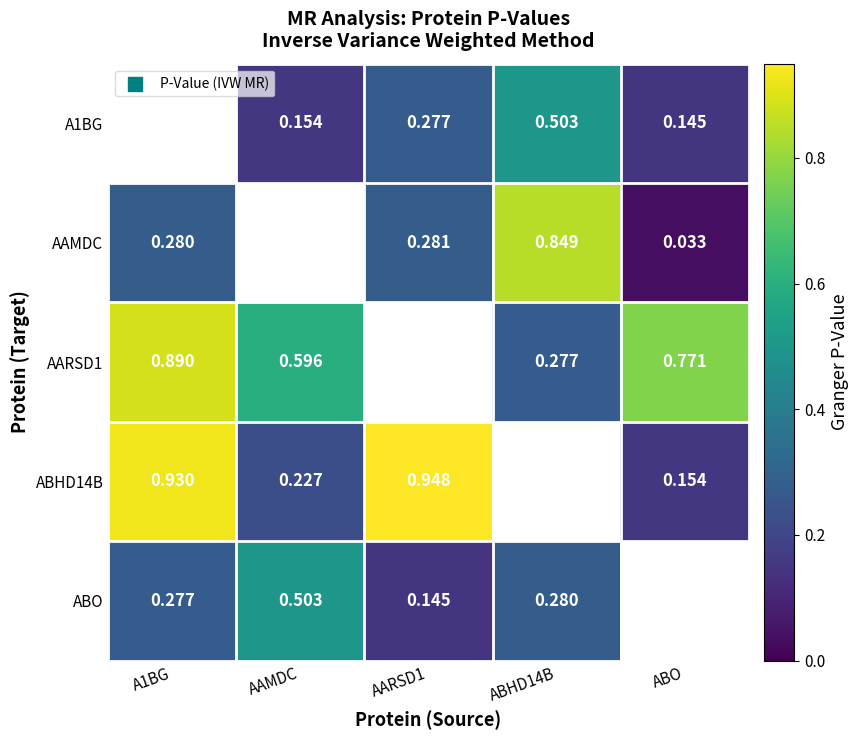

What is the difference between the AARSD1 values at A1BG and ABHD14B?

0.6